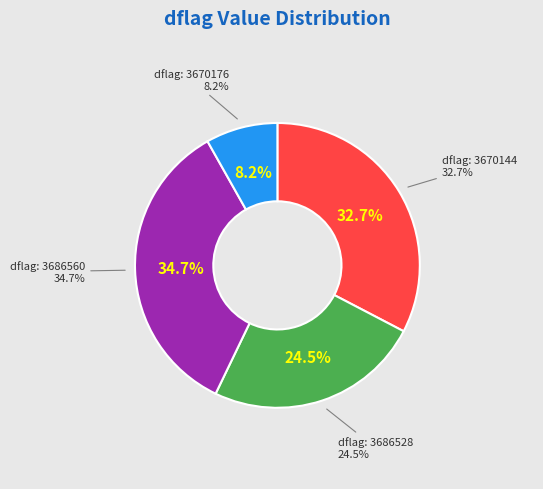

To the nearest percent, what is the combined percentage of 3670144 and 3686560?

67%